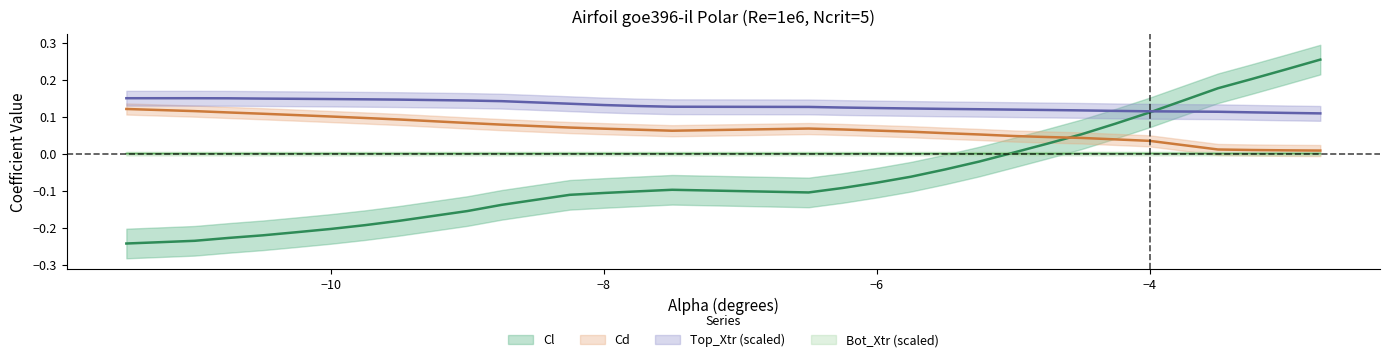

What is the label of the 5th point from the right?

-4.0